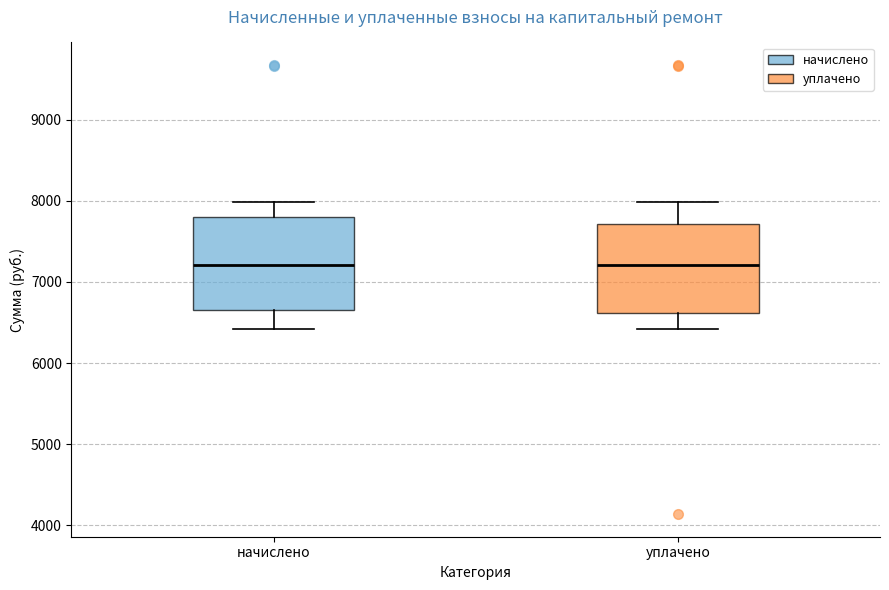

Reading left to right, transcribe this box plot: for each box, give where its median line is, the range the box spans, and where its two whiskers end, as read against the y-axis. The values are not printed on the chart, so give them approximately, as read against the axis.

начислено: median 7200, box 6700 to 7800, whiskers 6400 to 8000
уплачено: median 7200, box 6600 to 7700, whiskers 6400 to 8000